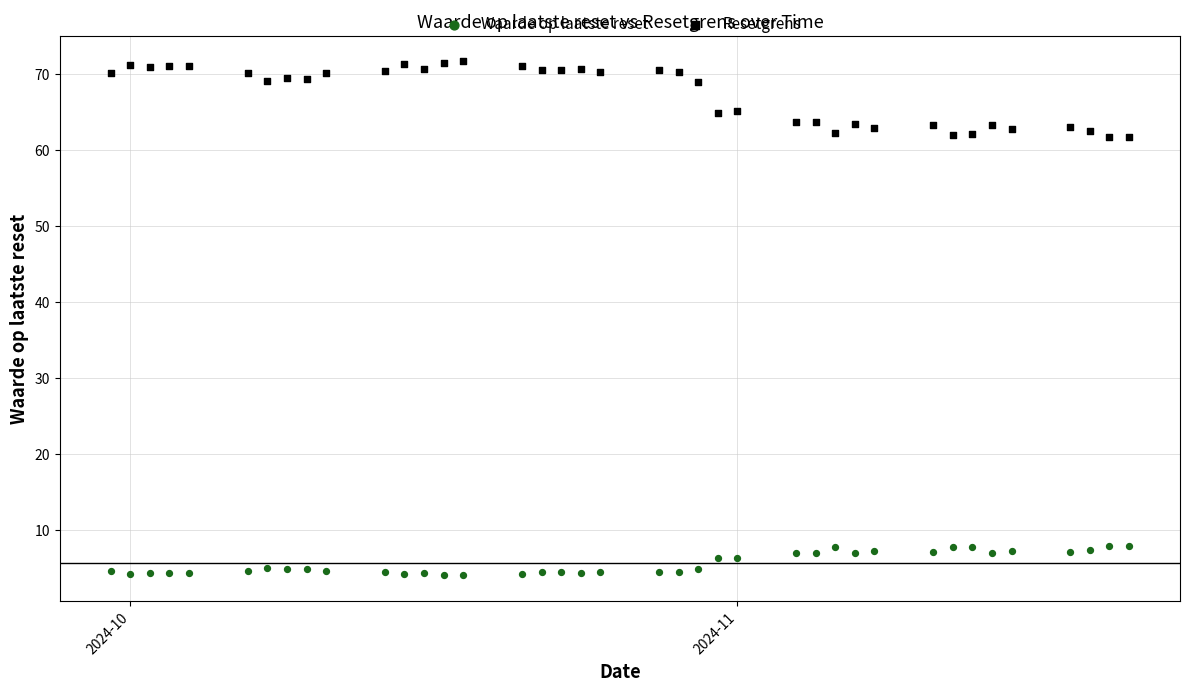

Which series contains the lowest Y value?

Waarde op laatste reset